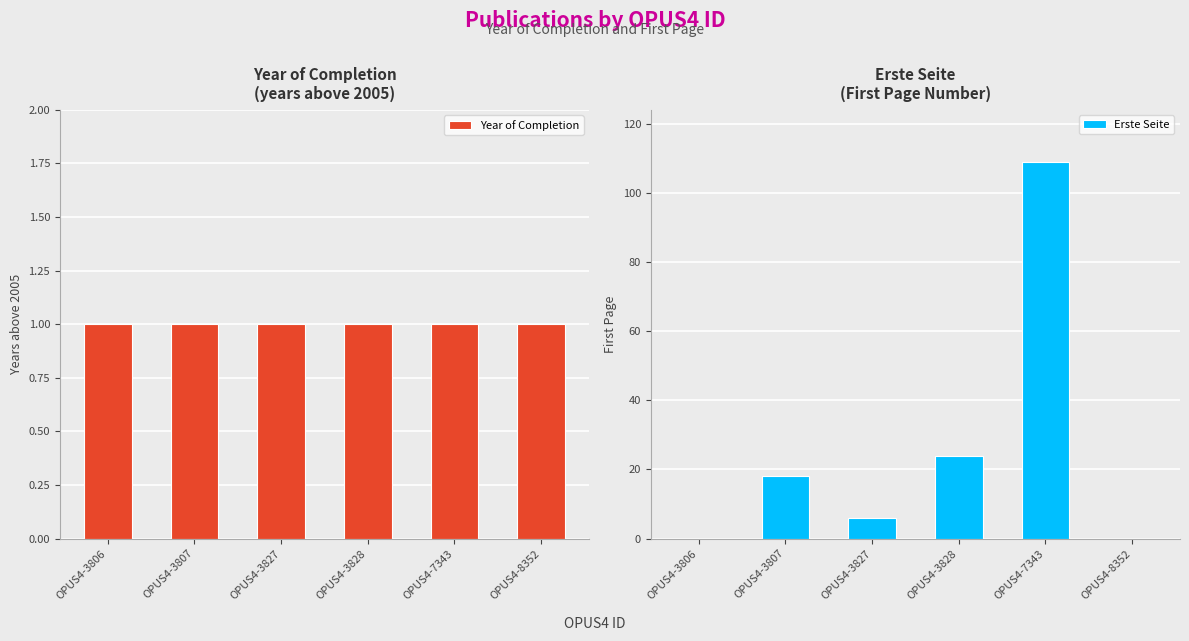

List the series in order of their overall mean, highest first.

Erste Seite, Year of Completion